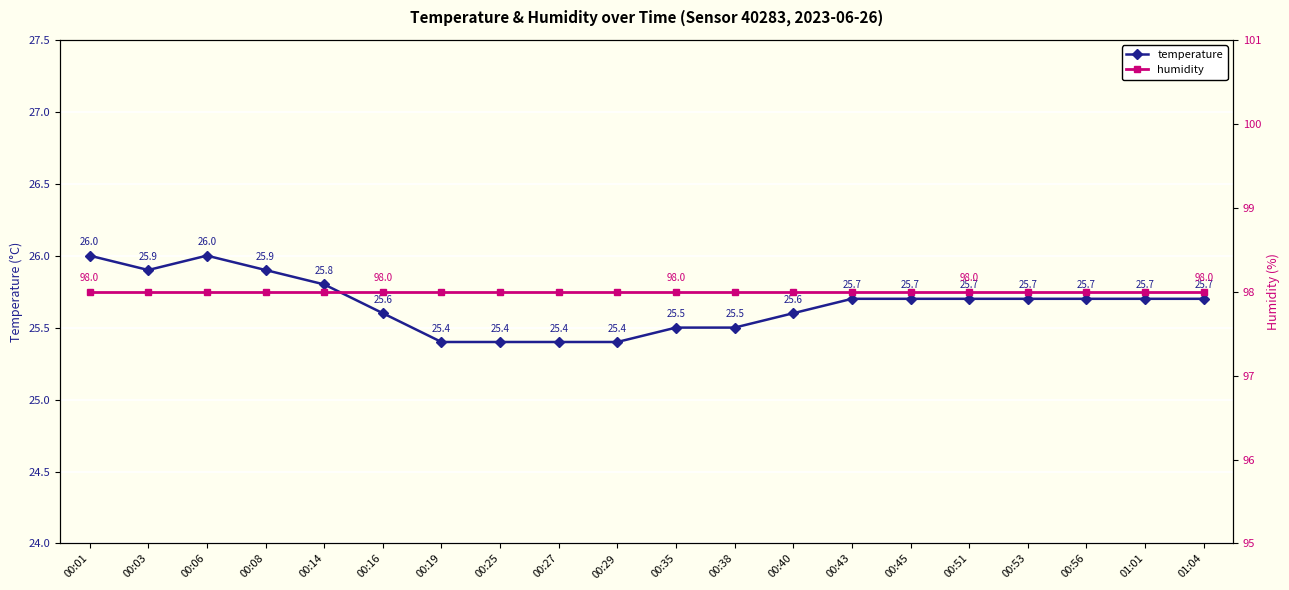

Which series has the largest total across all categories?

humidity